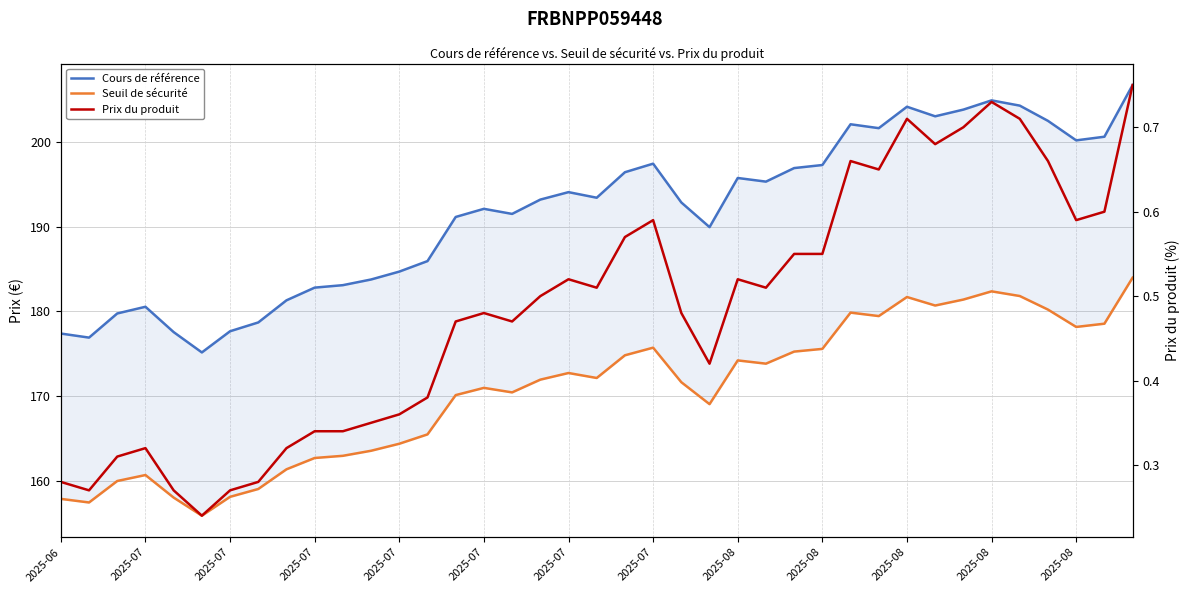

Which series has the largest range (max minus min)?

Cours de référence